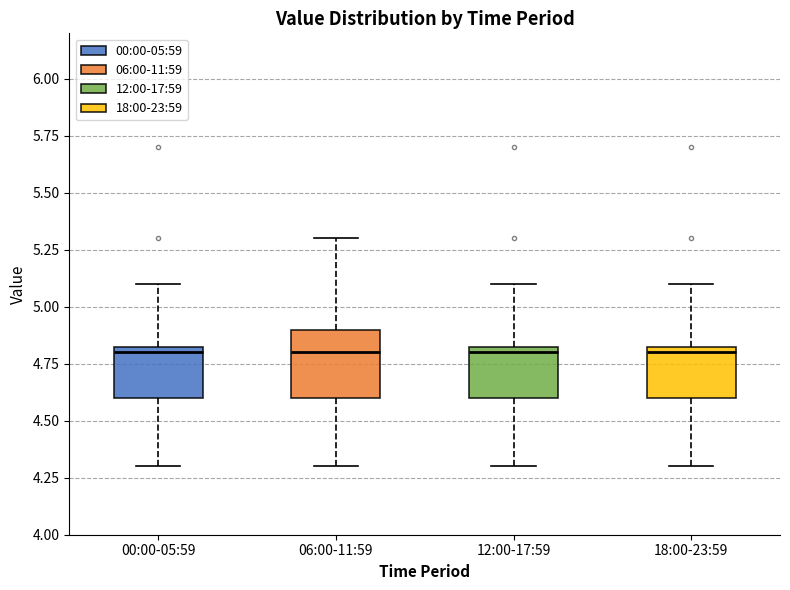

Reading left to right, transcribe this box plot: for each box, give where its median line is, the range the box spans, and where its two whiskers end, as read against the y-axis. The values are not printed on the chart, so give them approximately, as read against the axis.

00:00-05:59: median 4.80, box 4.60 to 4.85, whiskers 4.30 to 5.10
06:00-11:59: median 4.80, box 4.60 to 4.90, whiskers 4.30 to 5.30
12:00-17:59: median 4.80, box 4.60 to 4.85, whiskers 4.30 to 5.10
18:00-23:59: median 4.80, box 4.60 to 4.85, whiskers 4.30 to 5.10